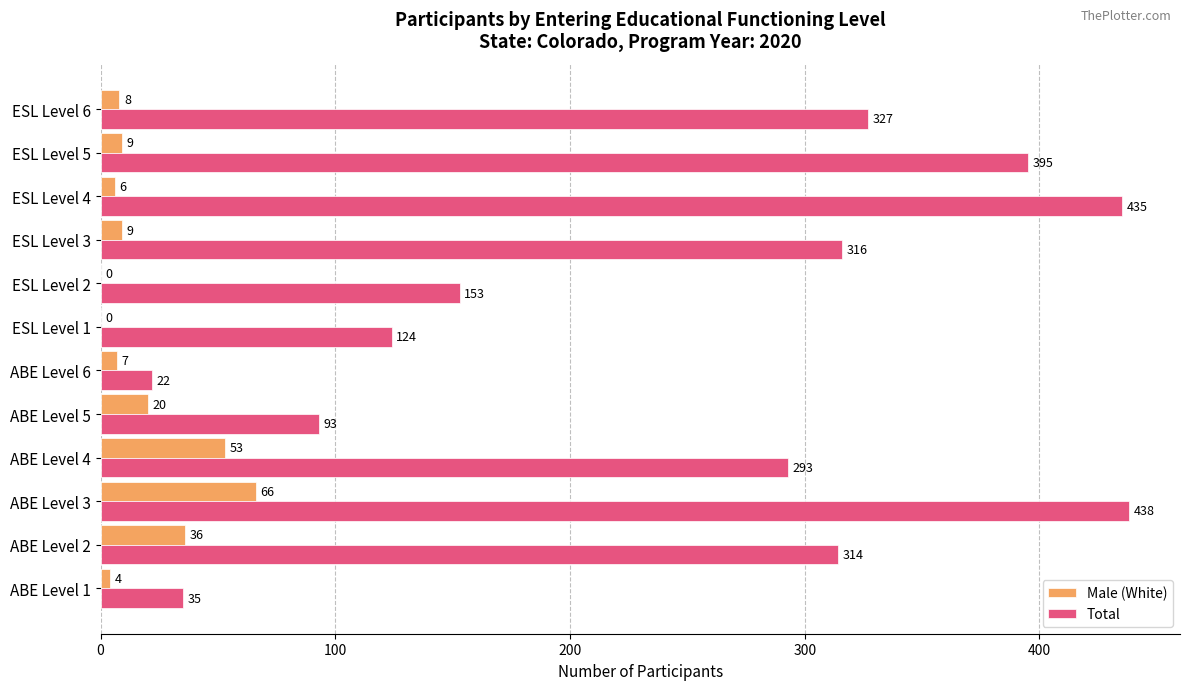

Read the Male (White) value at ESL Level 4, to the nearest 5.

5